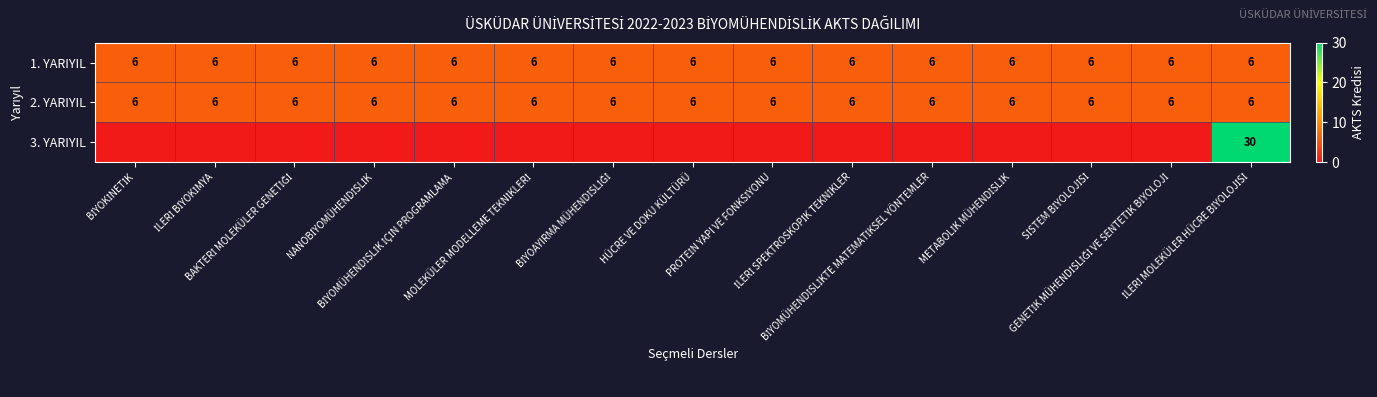

What is the average value of the 2. YARIYIL series?

6